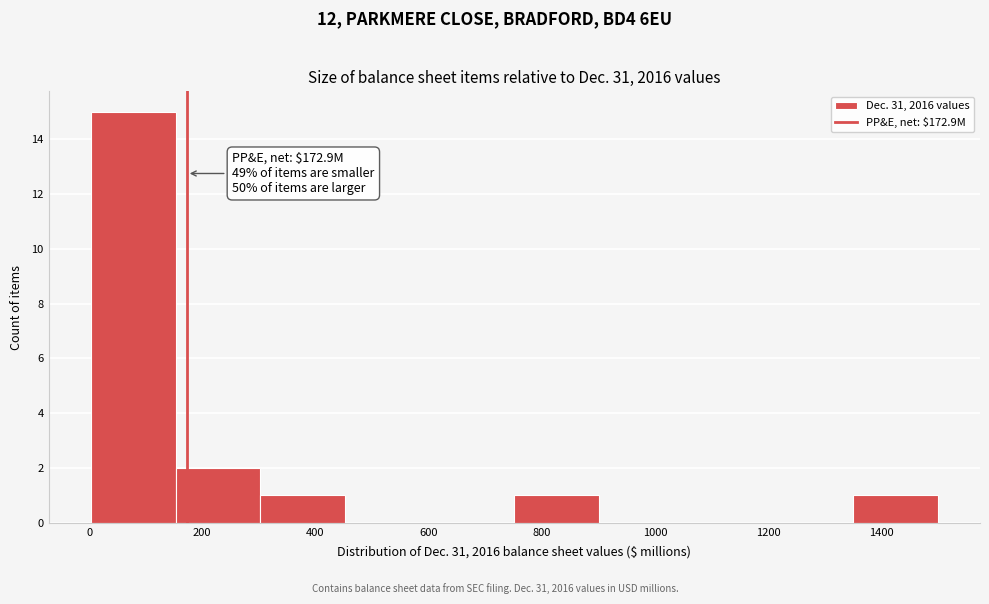

Over which range of the x-axis is the bar tallest?

0 to 160